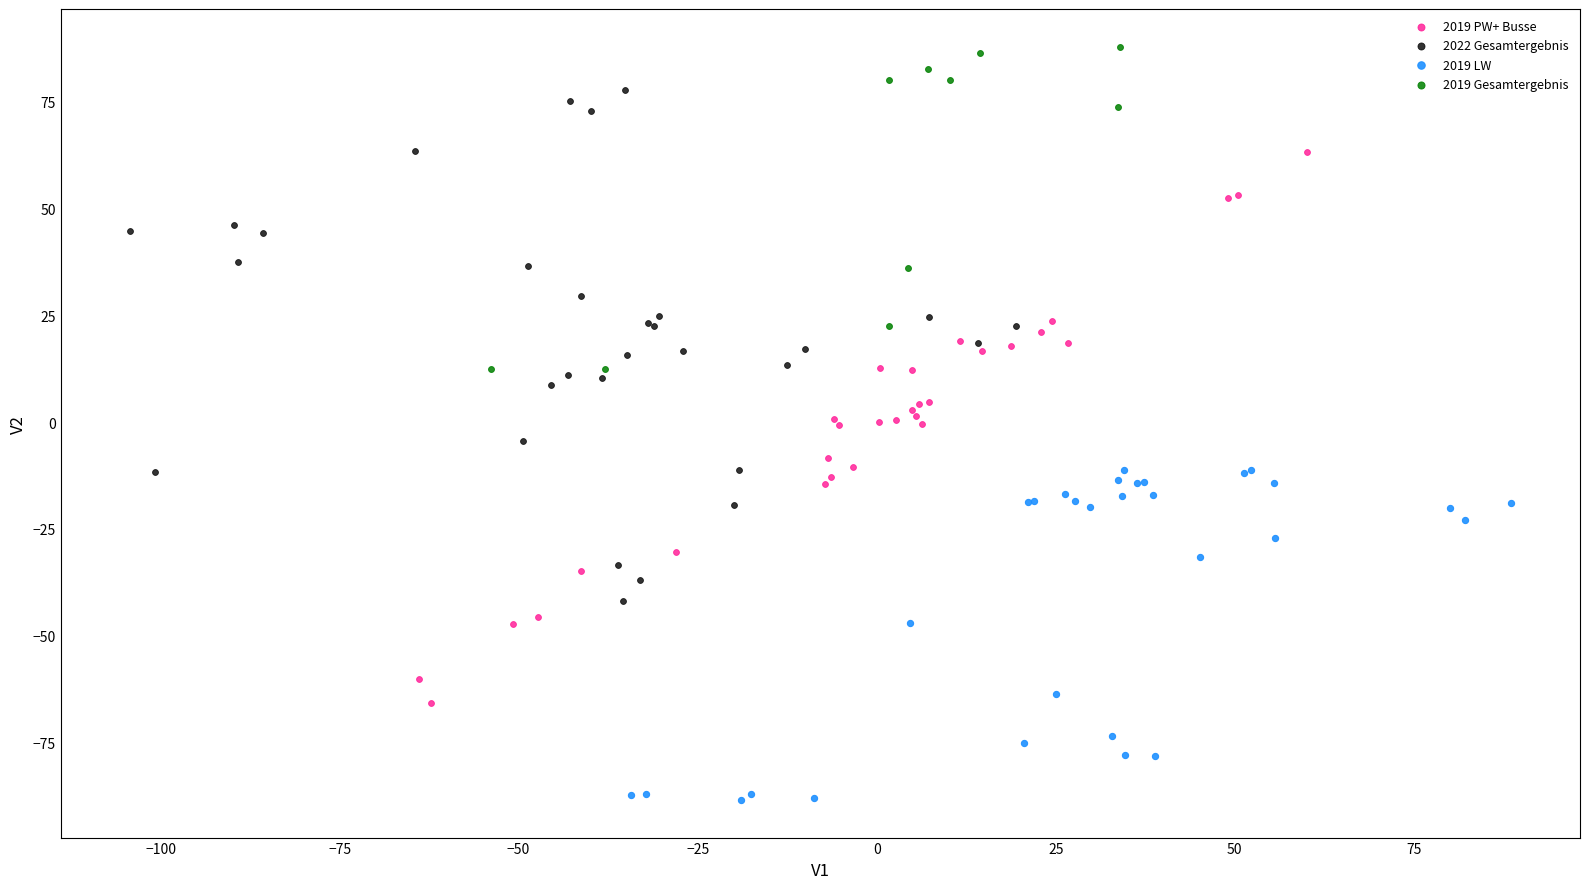

Which series reaches the minimum Y coordinate?

2019 LW